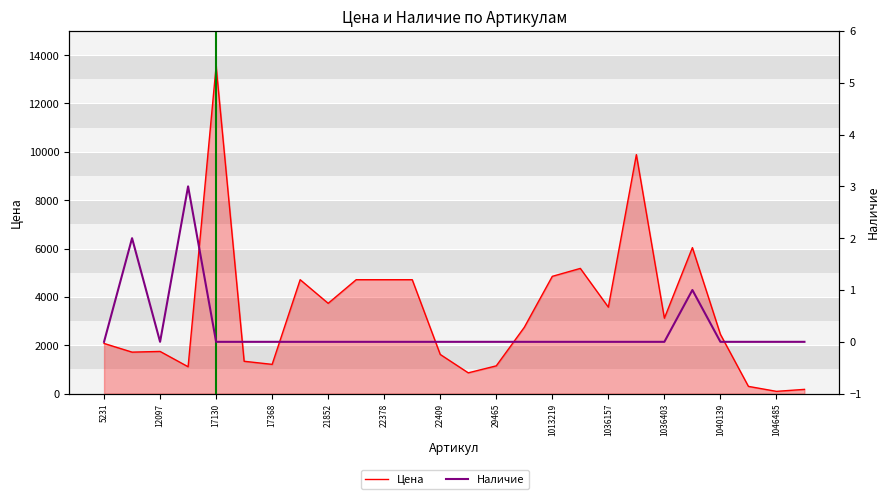

True or false: Цена and Наличие cross at least once.

False